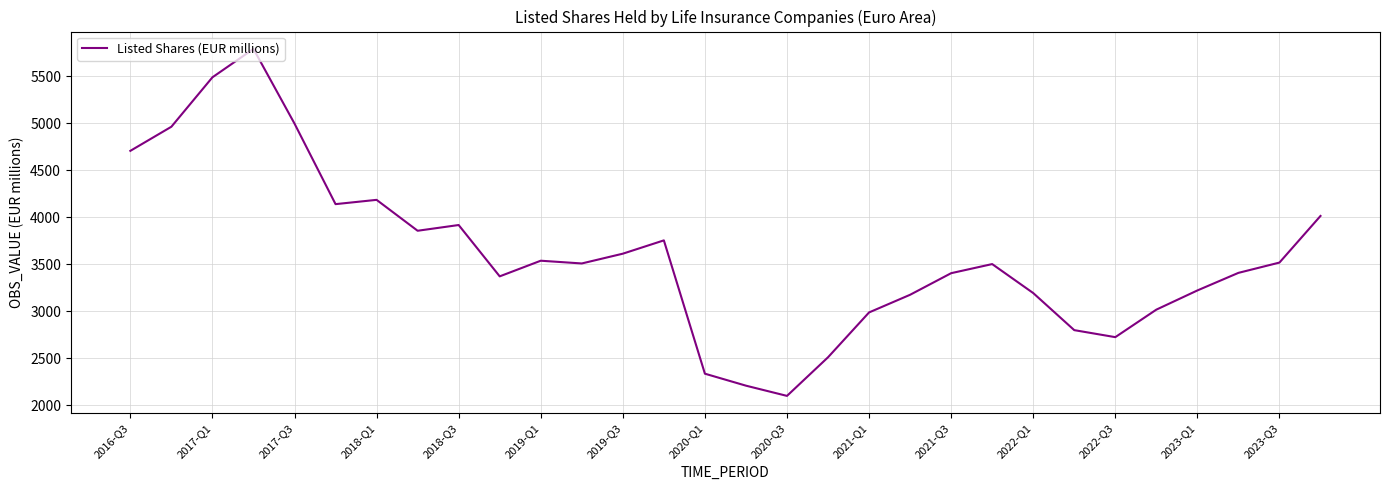

What is the maximum value shown in the chart?

5789.8